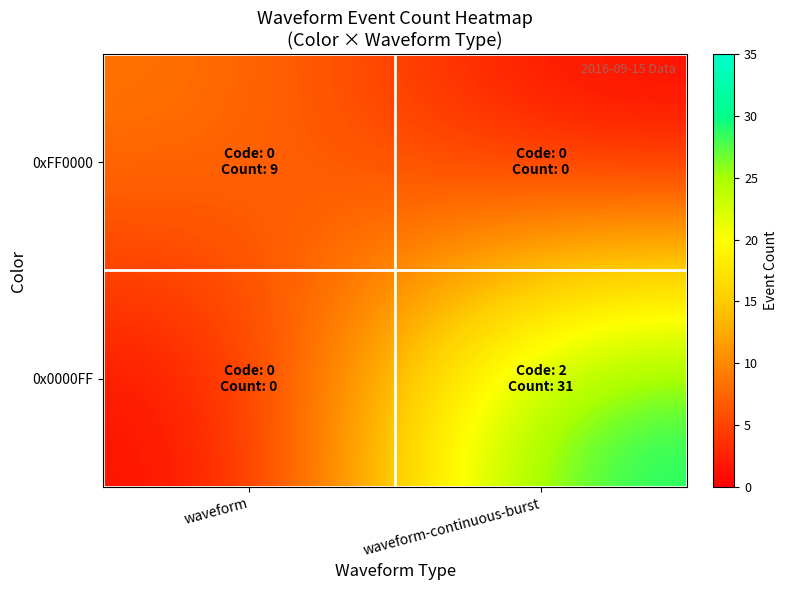

Which series has the largest range (max minus min)?

0x0000FF